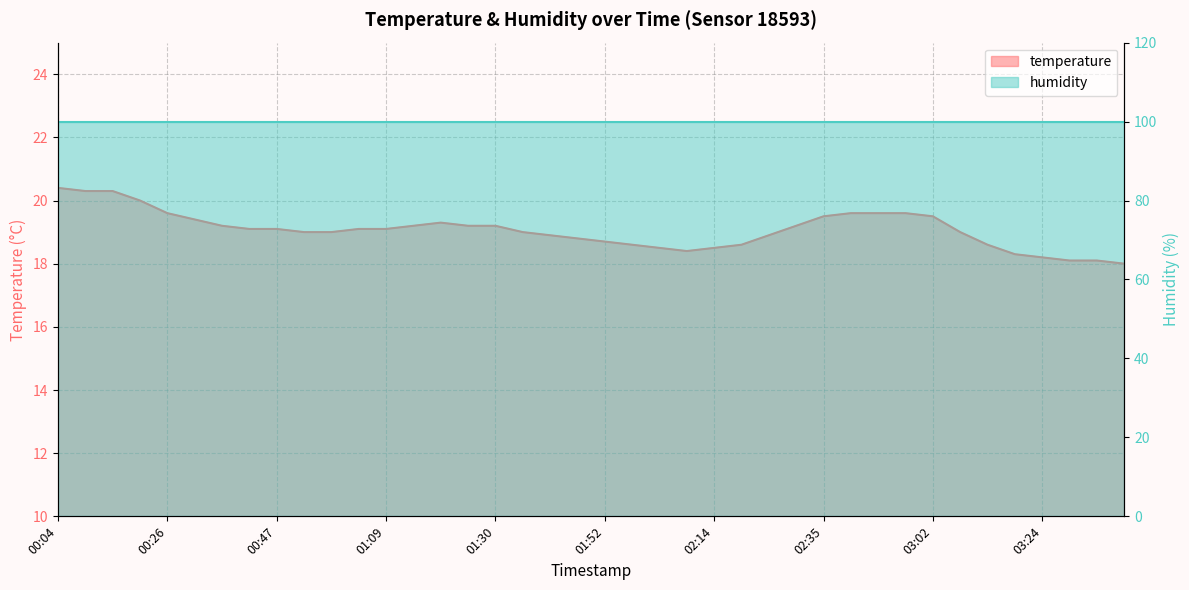

True or false: the data shows 18.5 at 02:14.

True